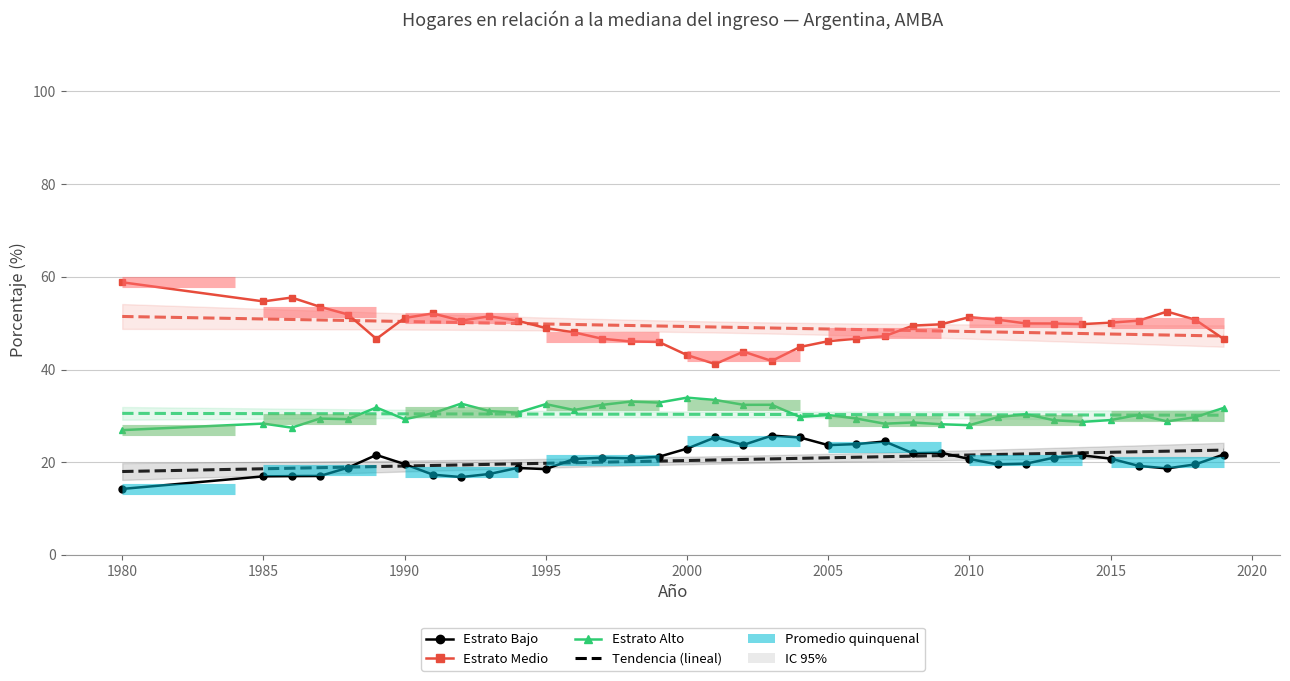

Where is the first local minimum for Estrato Bajo?

1992